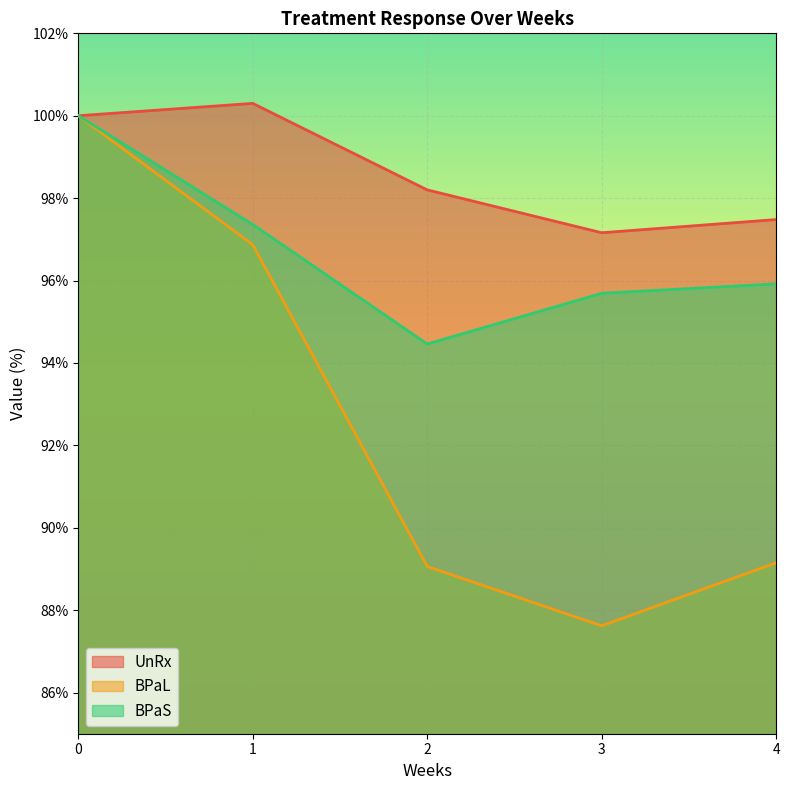

What is the value of the UnRx point at the 5th from the left?

97.5